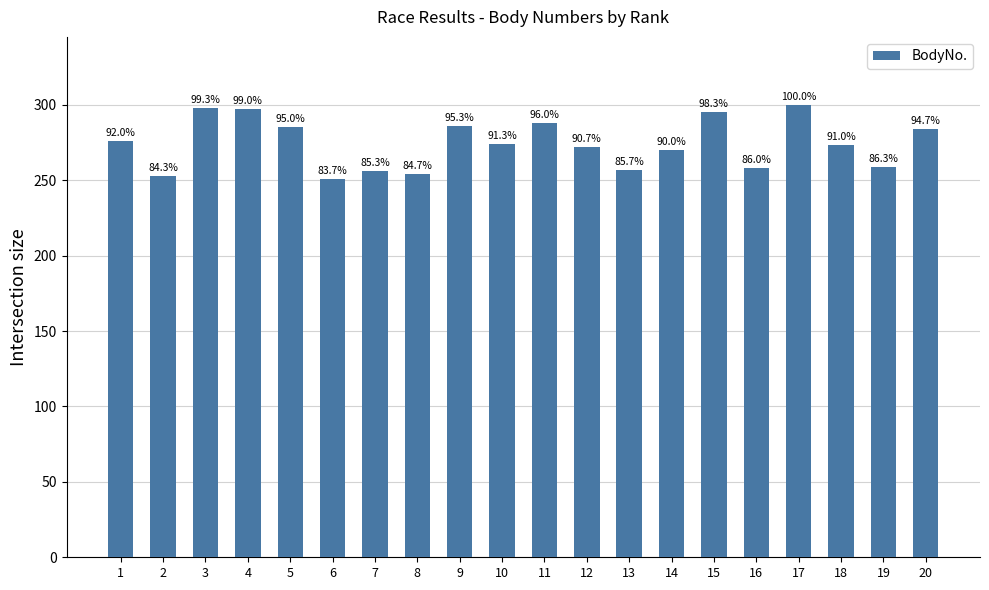

Approximately how many times larger is the value at 8 compared to 2?

1.0